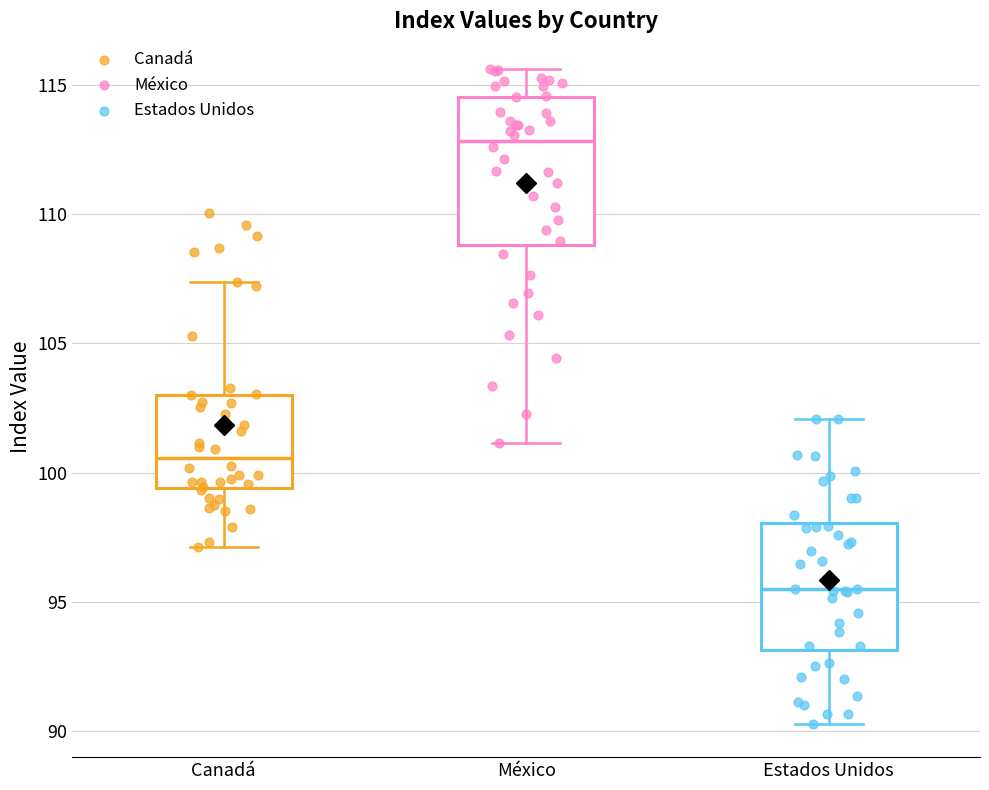

Reading left to right, transcribe this box plot: for each box, give where its median line is, the range the box spans, and where its two whiskers end, as read against the y-axis. The values are not printed on the chart, so give them approximately, as read against the axis.

Canadá: median 100.5, box 99.5 to 103.0, whiskers 97.0 to 107.5
México: median 113.0, box 109.0 to 114.5, whiskers 101.0 to 115.5
Estados Unidos: median 95.5, box 93.0 to 98.0, whiskers 90.5 to 102.0